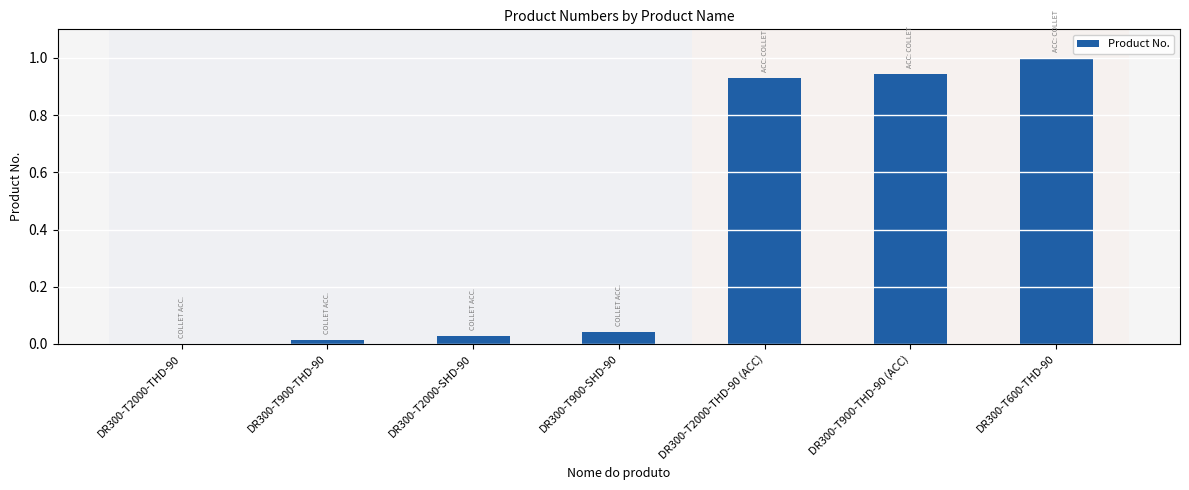

What is the change in value from DR300-T2000-THD-90 to DR300-T600-THD-90?

+1.0